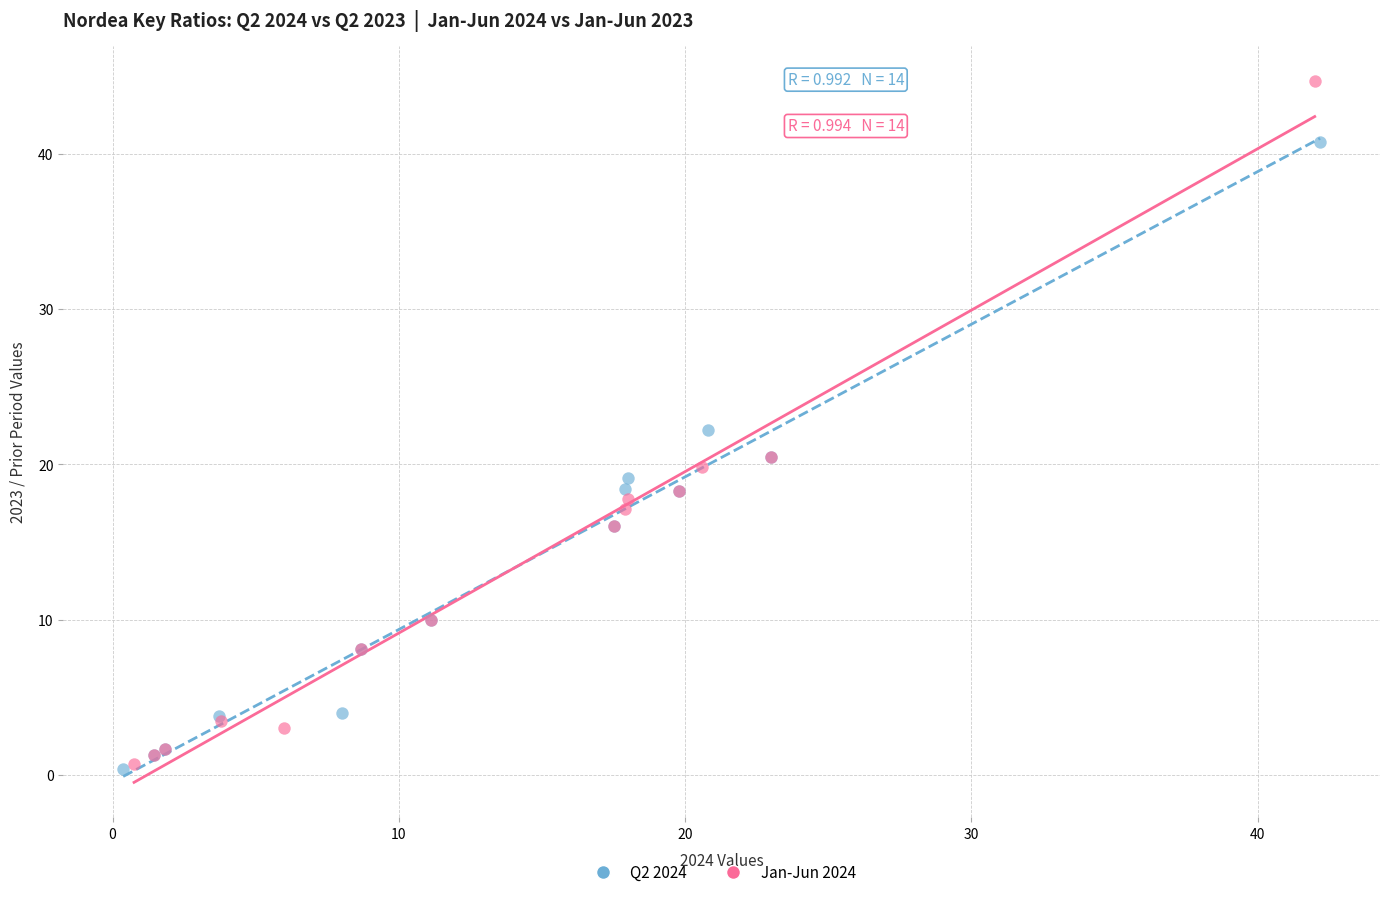

Which series has the widest spread of Y values?

Jan-Jun 2024